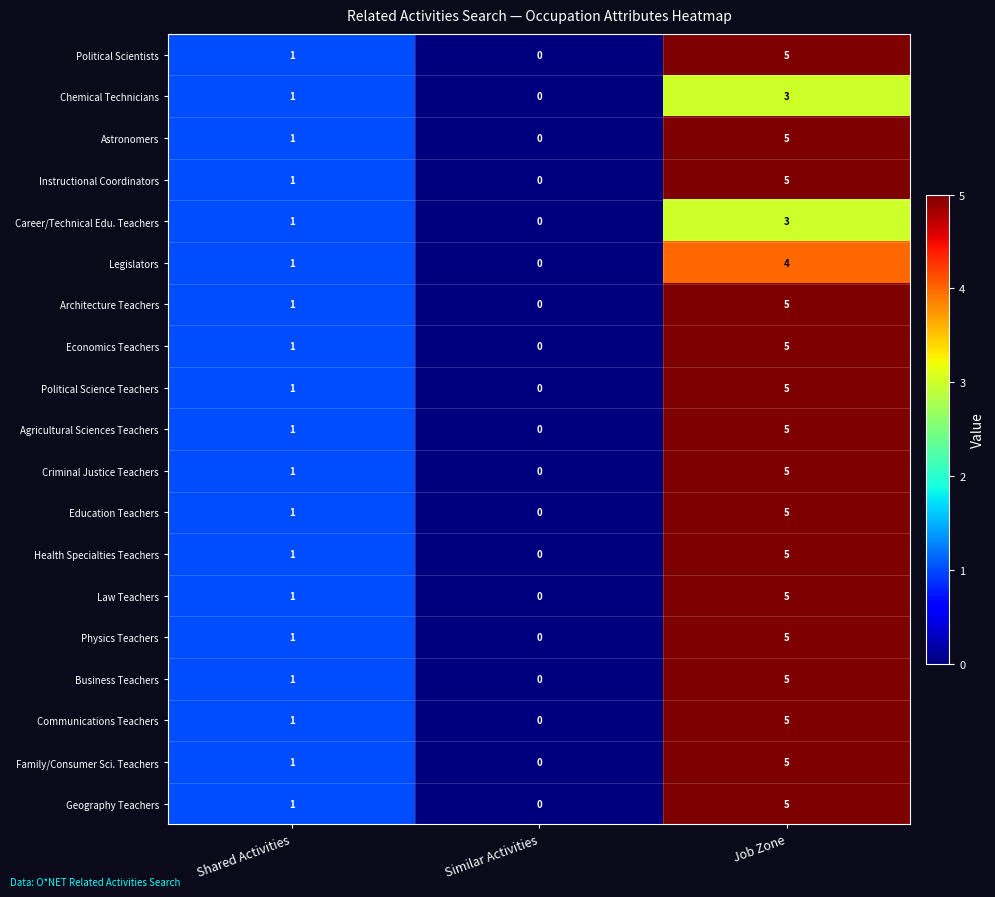

The value of Astronomers at Similar Activities is 0. True or false?

True